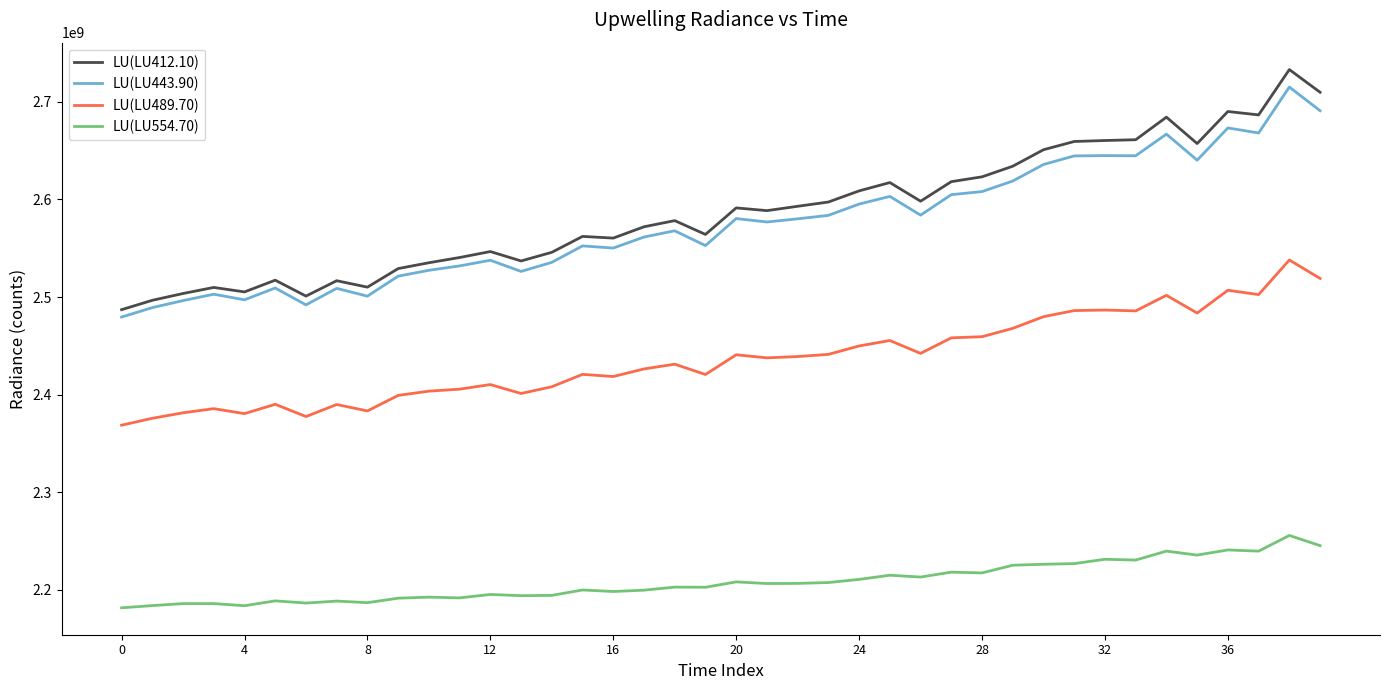

What is the difference between the maximum and minimum values in the LU(LU412.10) series?

246149294